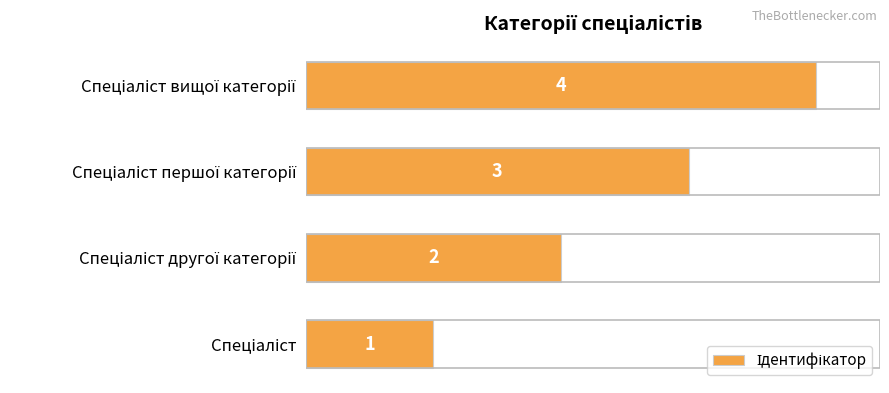

What is the greatest value displayed?

4